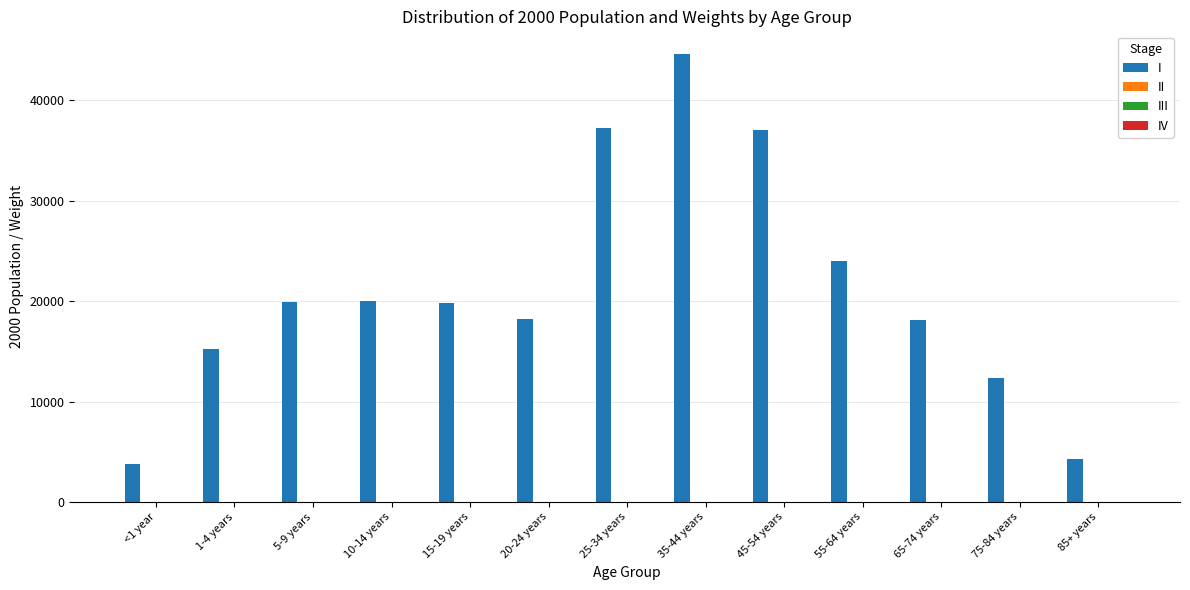

Which series changed the most between <1 year and 15-19 years?

I